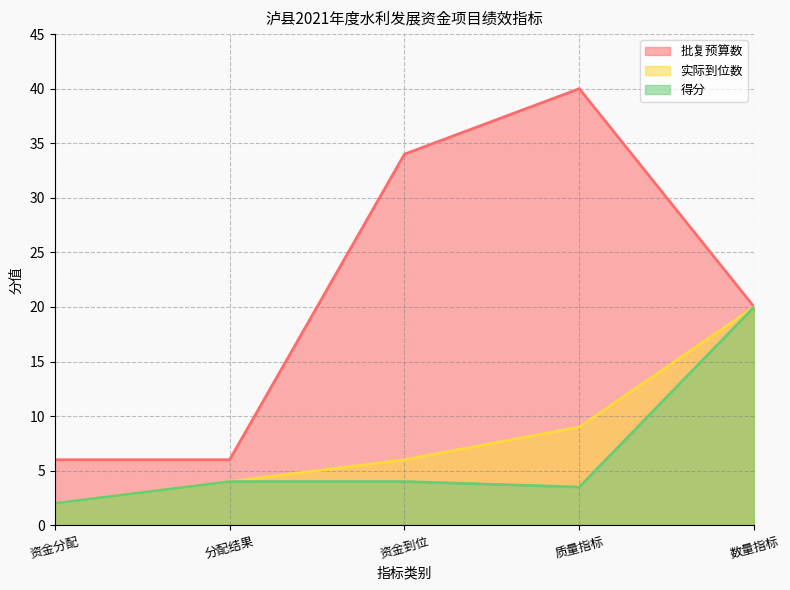

True or false: 实际到位数 and 得分 cross at least once.

False